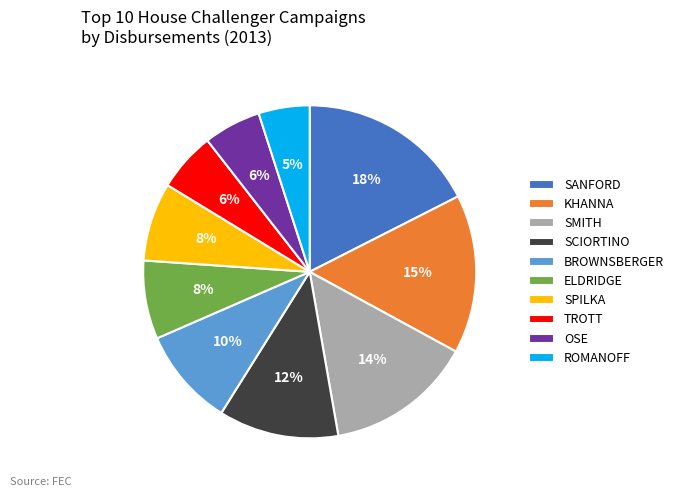

The OSE slice represents 15% of the pie. True or false?

False